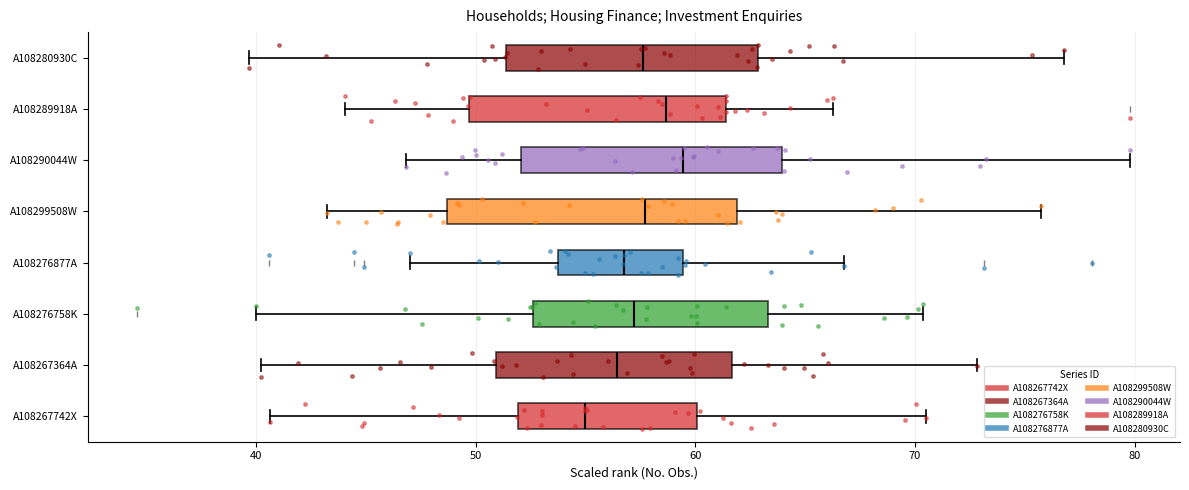

Comparing the boxes themselves (not the whiskers), which one is the widest?

A108299508W